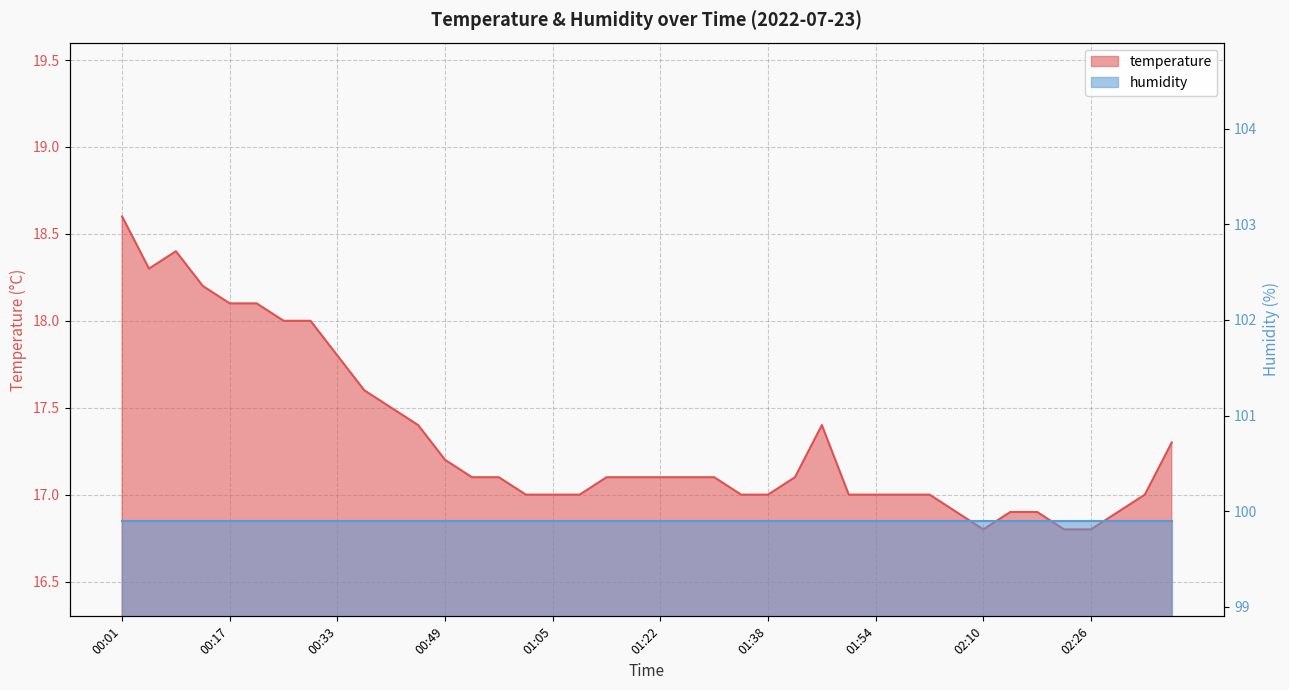

Reading right to left, transcribe all the data shown in this chart.

17.3	17.0	16.9	16.8	16.8	16.9	16.9	16.8	16.9	17.0	17.0	17.0	17.0	17.4	17.1	17.0	17.0	17.1	17.1	17.1	17.1	17.1	17.0	17.0	17.0	17.1	17.1	17.2	17.4	17.5	17.6	17.8	18.0	18.0	18.1	18.1	18.2	18.4	18.3	18.6